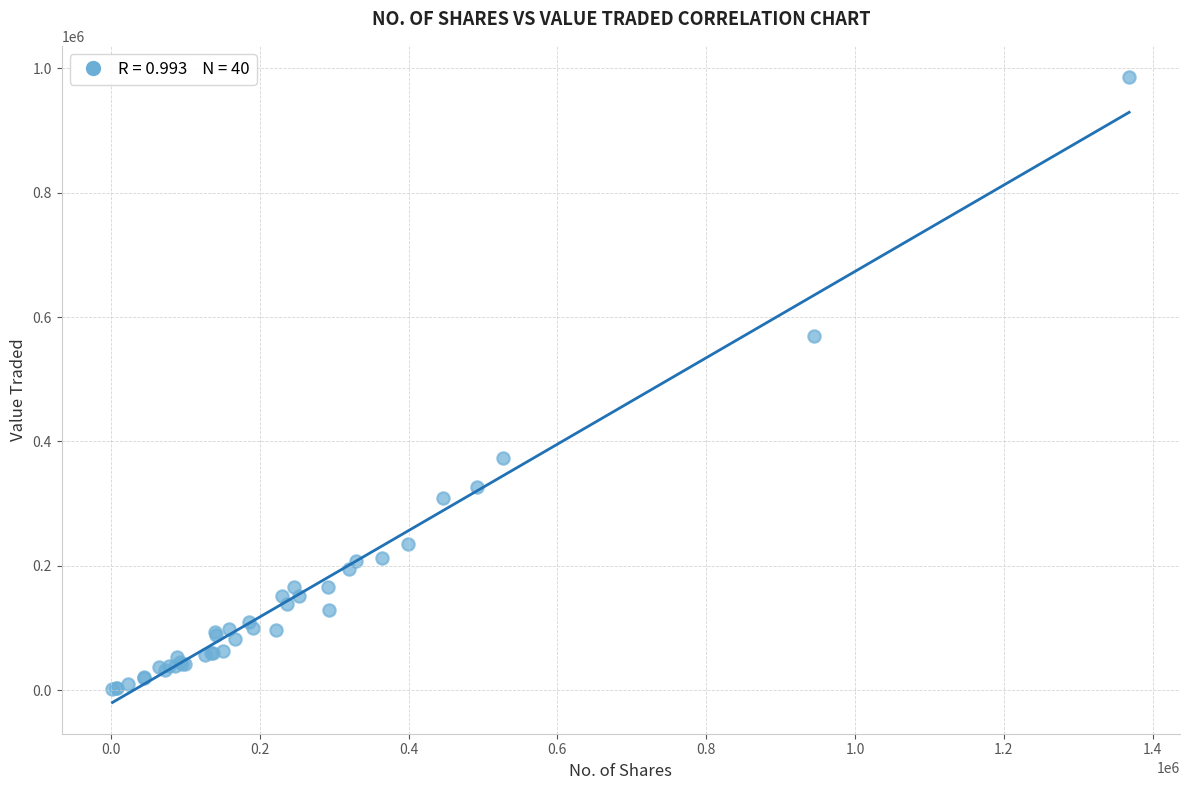

What Y value in the scatter plot is closest to 493499?

570352